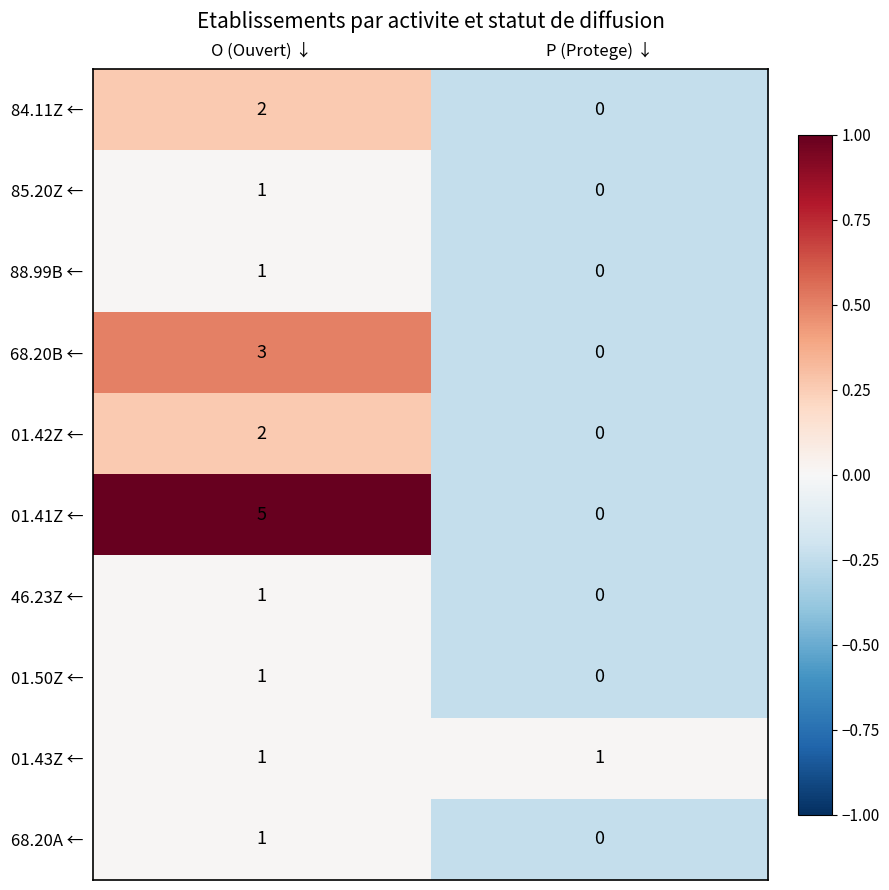

At which category does the chart reach its minimum across all series?

P (Protege) ↓